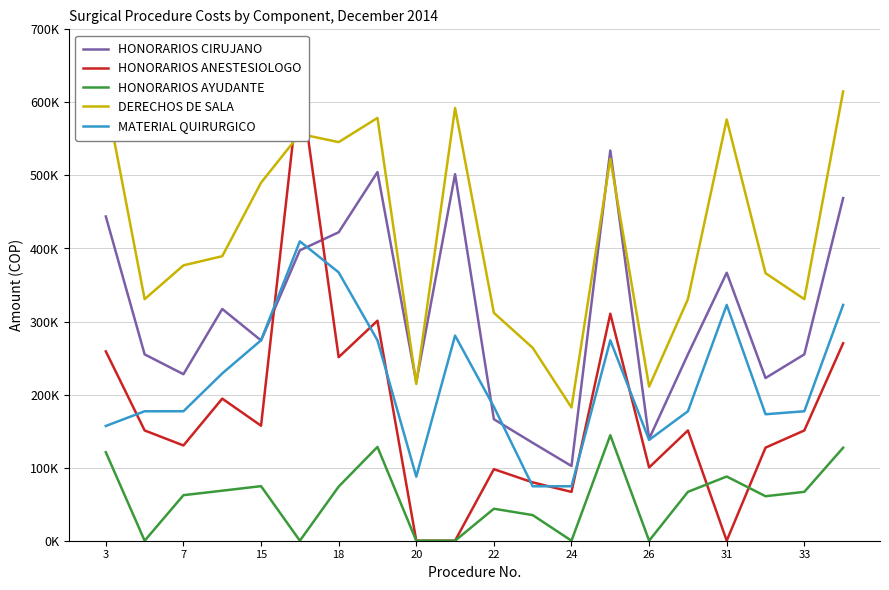

What is the highest value of the HONORARIOS ANESTESIOLOGO series?

631975